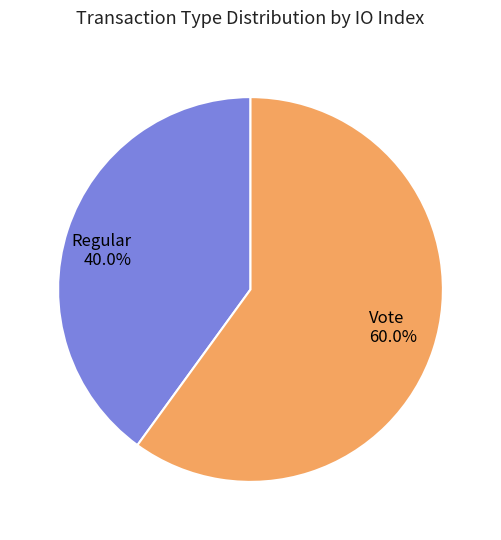

What is the majority slice?

Vote